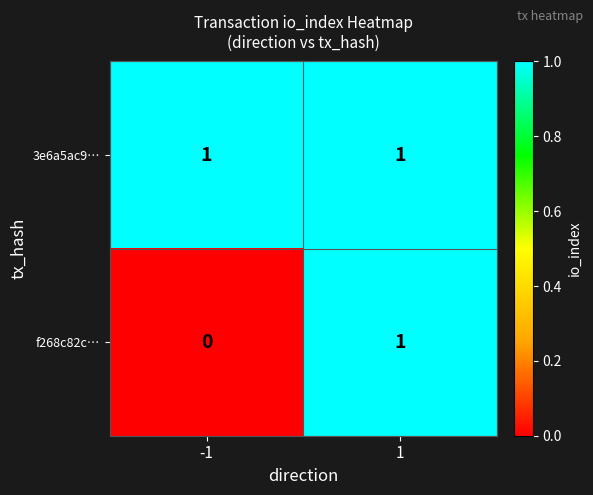

Is the value of f268c82c… at -1 greater than the value of 3e6a5ac9… at 1?

No